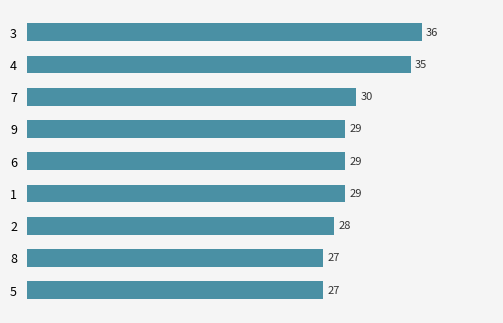

What is the change in value from 7 to 8?

-3